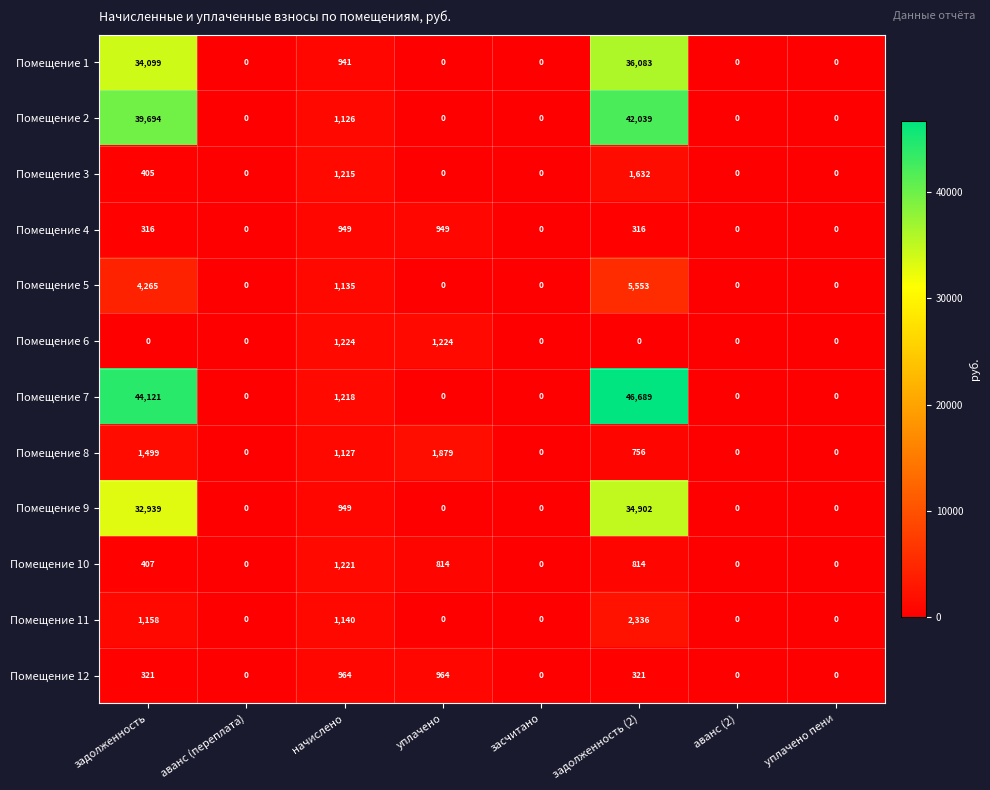

Rank the series at задолженность from highest to lowest value.

Помещение 7, Помещение 2, Помещение 1, Помещение 9, Помещение 5, Помещение 8, Помещение 11, Помещение 10, Помещение 3, Помещение 12, Помещение 4, Помещение 6